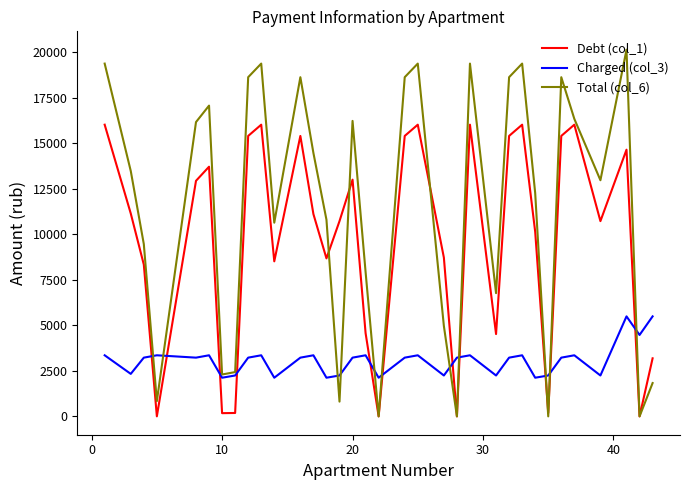

Rank the series by their maximum value, from lowest to highest.

Charged (col_3), Debt (col_1), Total (col_6)